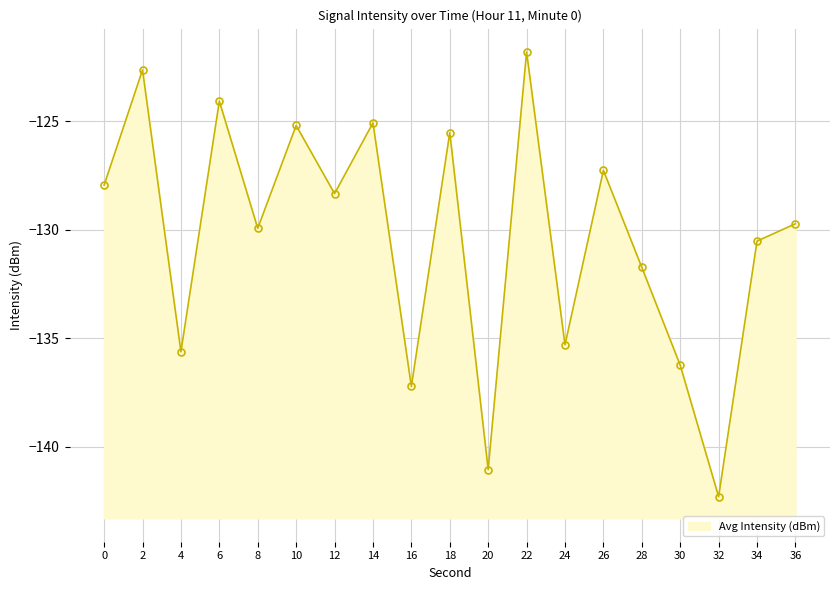

List the labels in order of value, largest first.

22, 2, 6, 14, 10, 18, 26, 0, 12, 36, 8, 34, 28, 24, 4, 30, 16, 20, 32